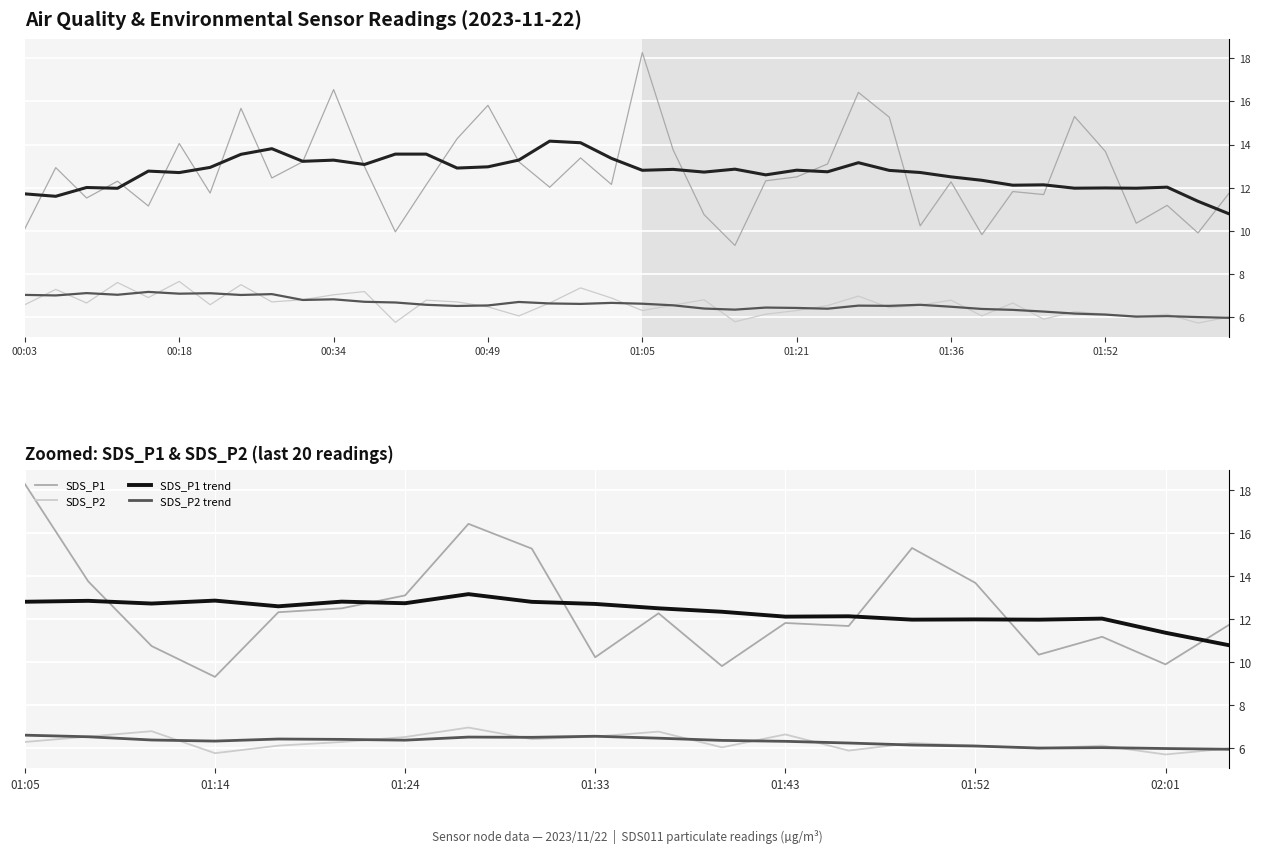

How many interior local peaks does the SDS_P2 series have?

6